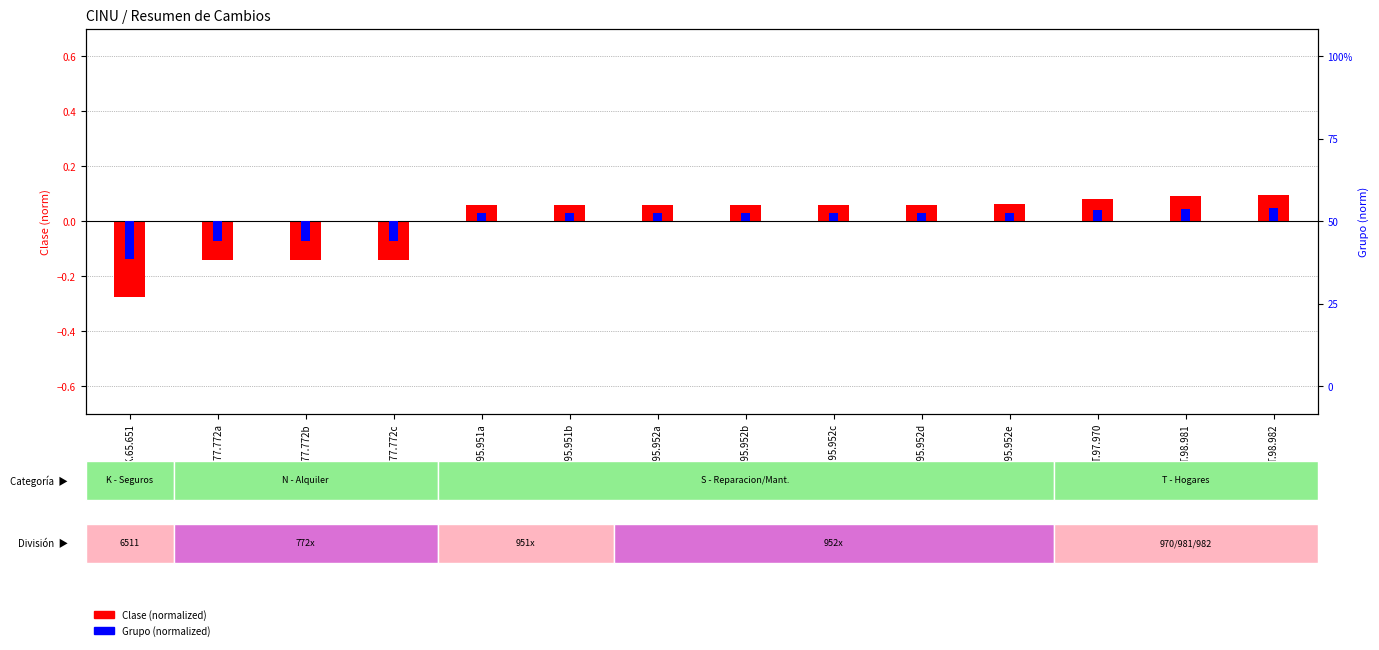

Where does the Clase (normalized) series first go above 0?

S.95.951a